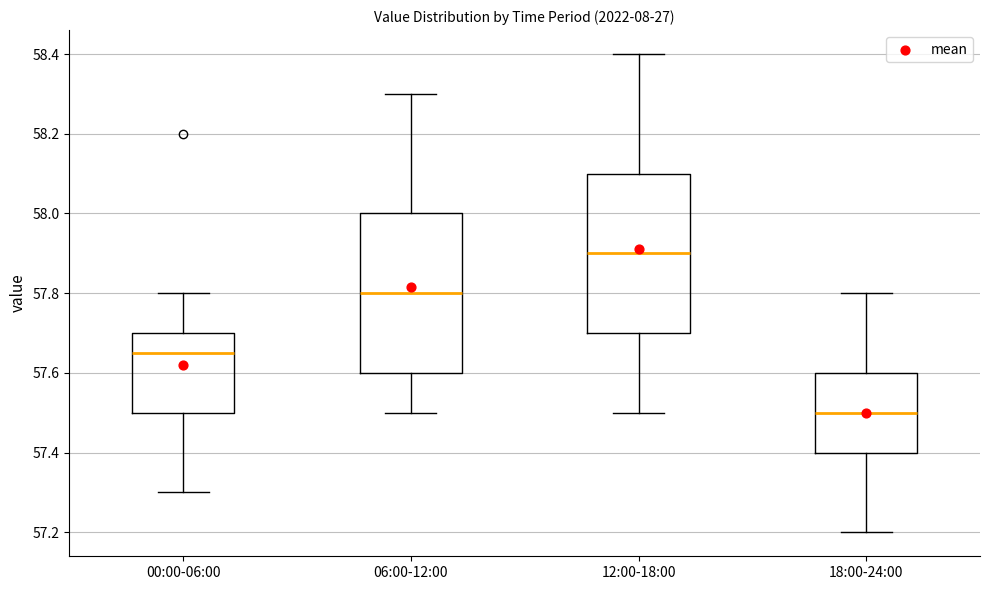

Where does the upper whisker of the box for 00:00-06:00 end on the y-axis? The values are not printed on the chart, so give them approximately, as read against the axis.

57.80